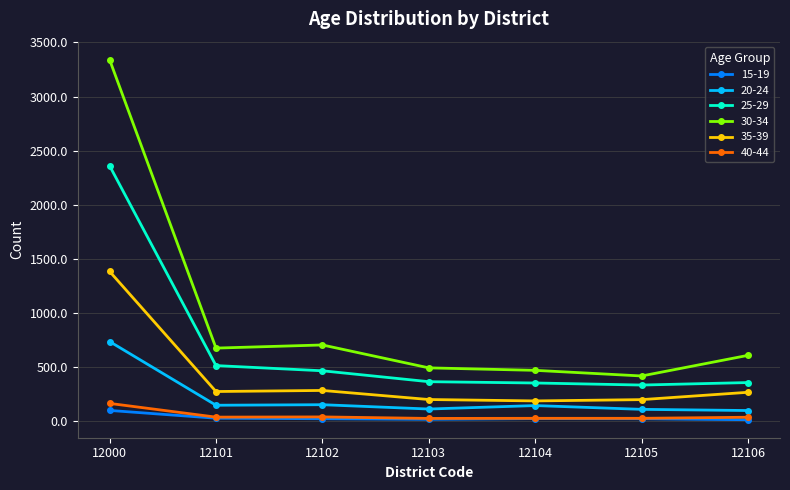

Which series has the largest range (max minus min)?

30-34